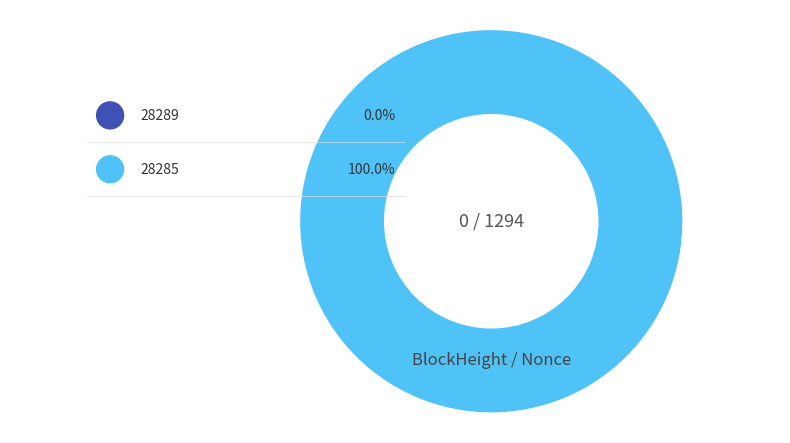

Which slice represents more than half of the pie?

28285